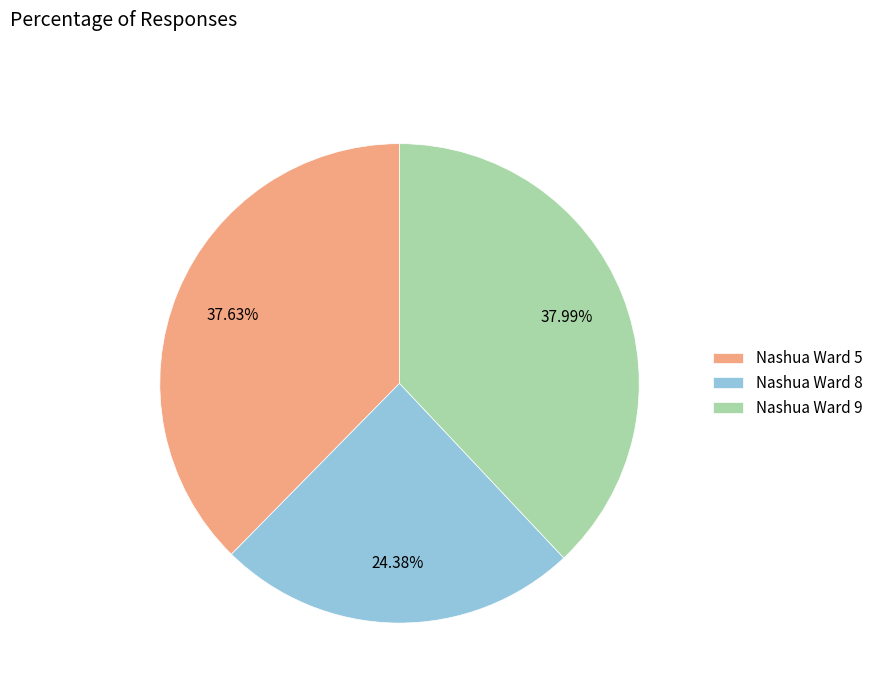

How much of the chart is everything except Nashua Ward 9?

62.0%